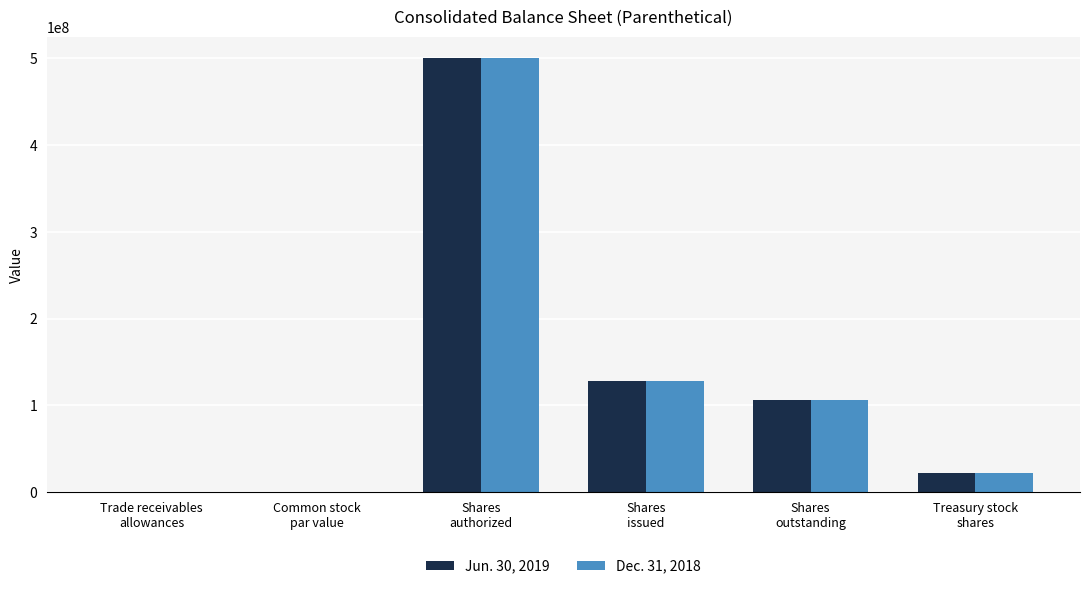

What is the maximum value shown in the chart?

500000000.0